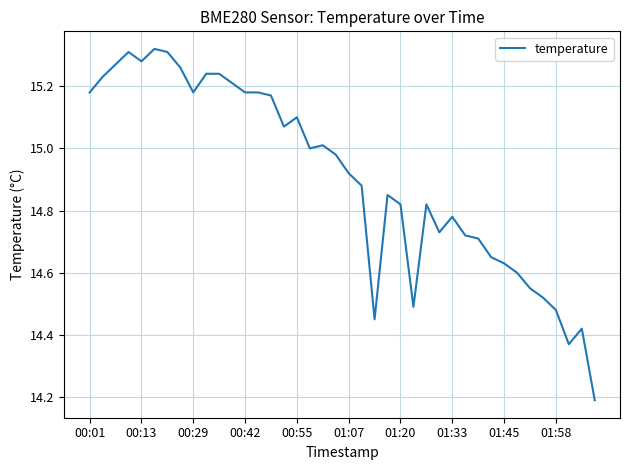

What is the minimum value shown in the chart?

14.2